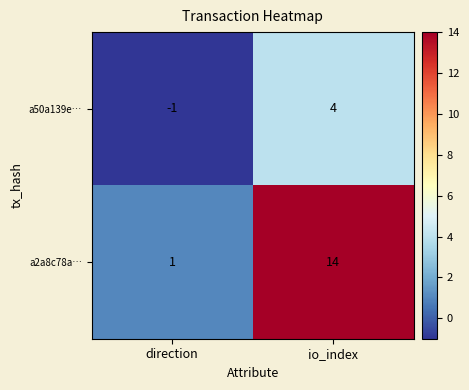

Reading left to right, what are all the values shown in this chart?

a50a139e…: -1	4
a2a8c78a…: 1	14